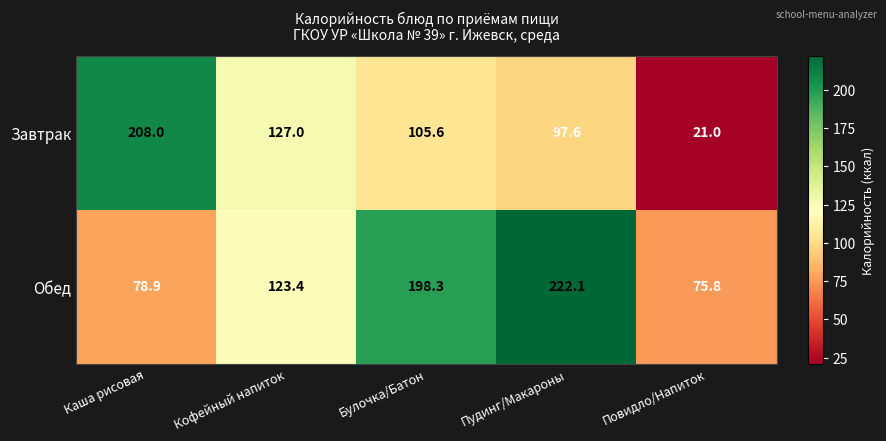

True or false: Завтрак has a value of 7.3 at Повидло/Напиток.

False